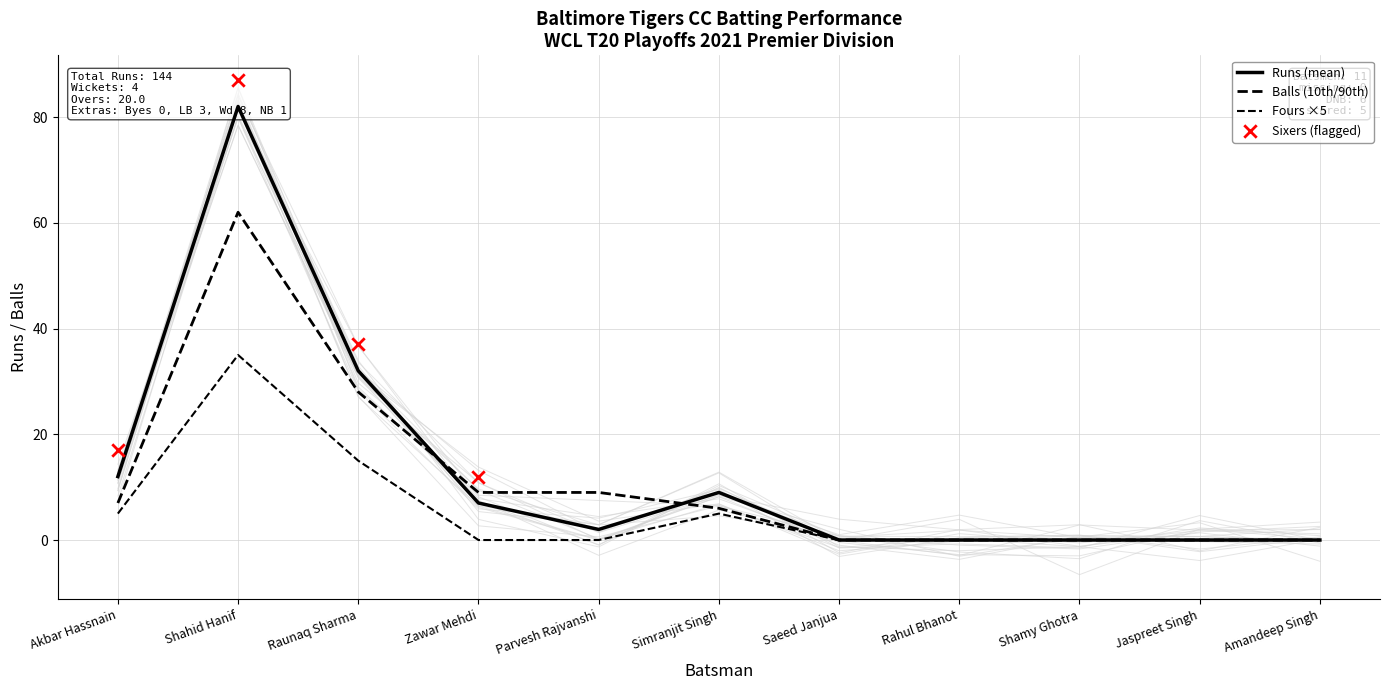

Which series has the largest Y range (max minus min)?

Runs